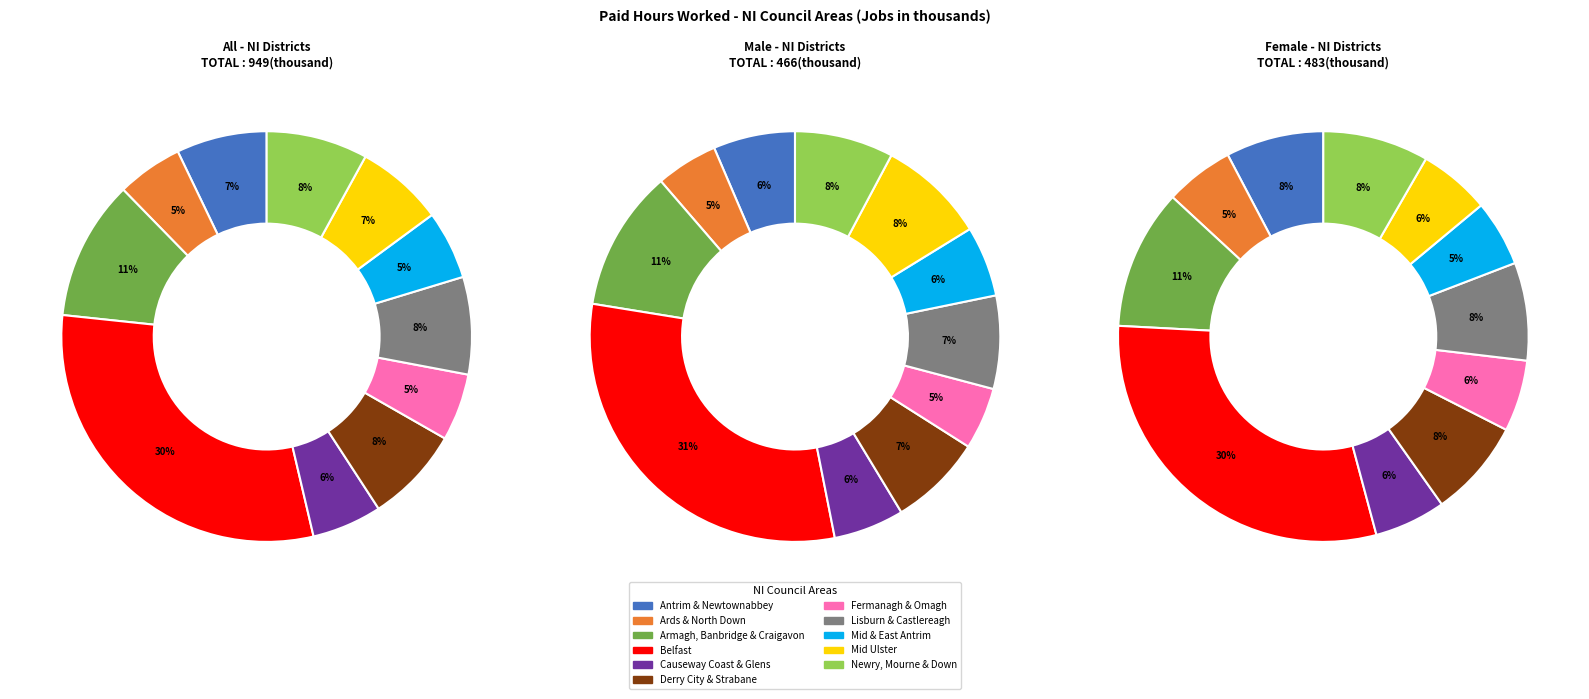

Approximately how many times larger is the value at Belfast compared to Armagh City, Banbridge and Craigavon?

2.8